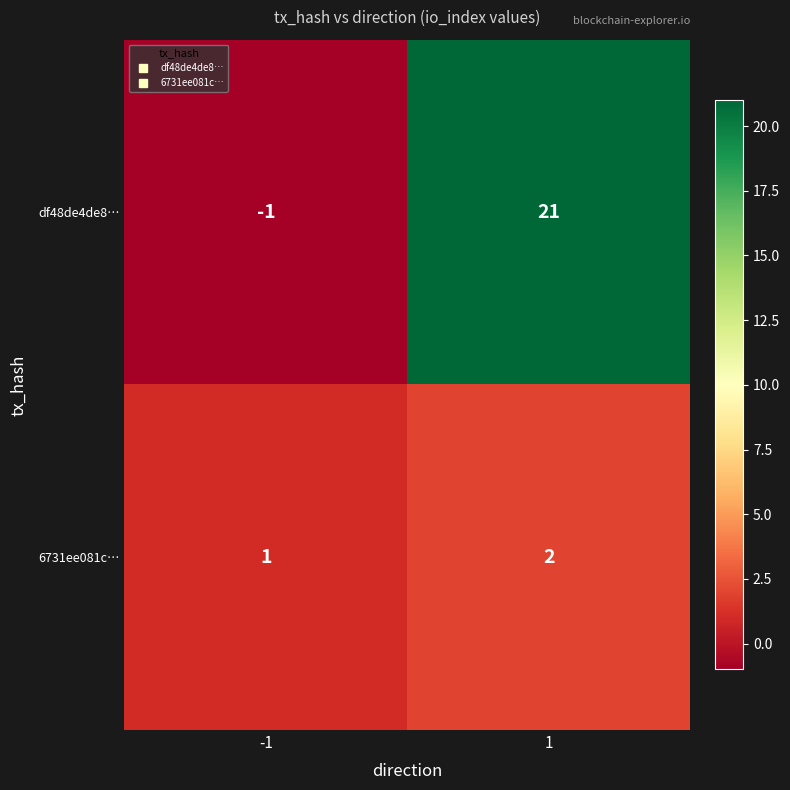

What is the difference between the df48de4de8… values at -1 and 1?

22